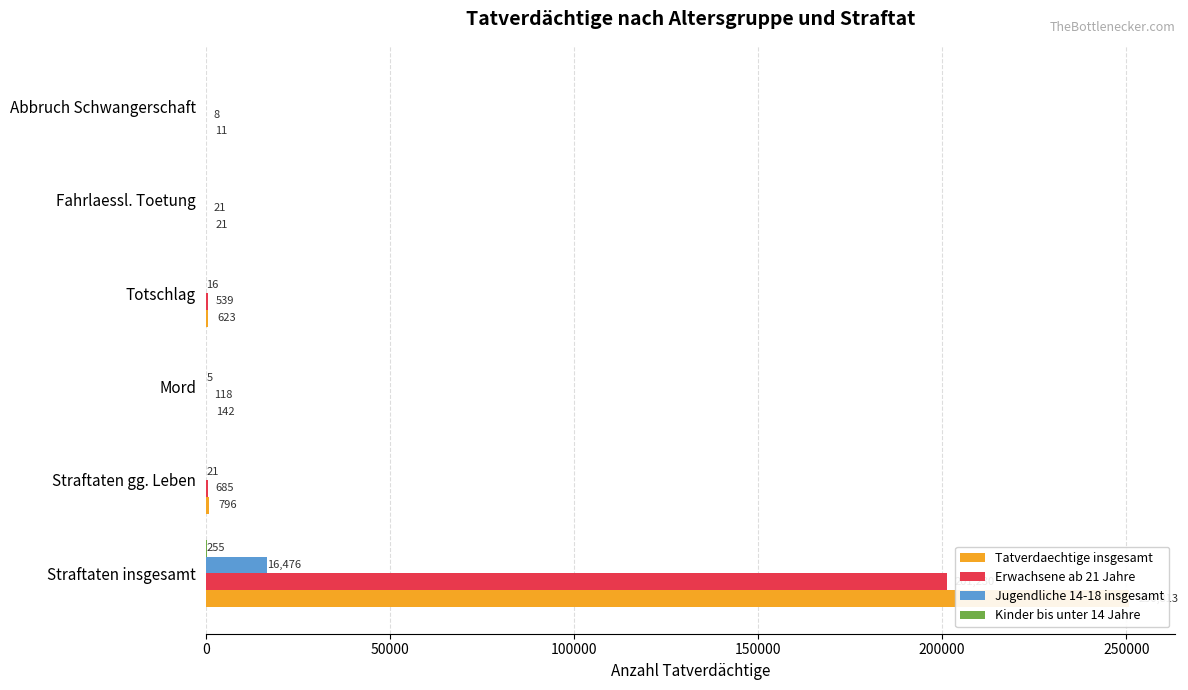

How many values in the Jugendliche 14-18 insgesamt series are below 16?

3